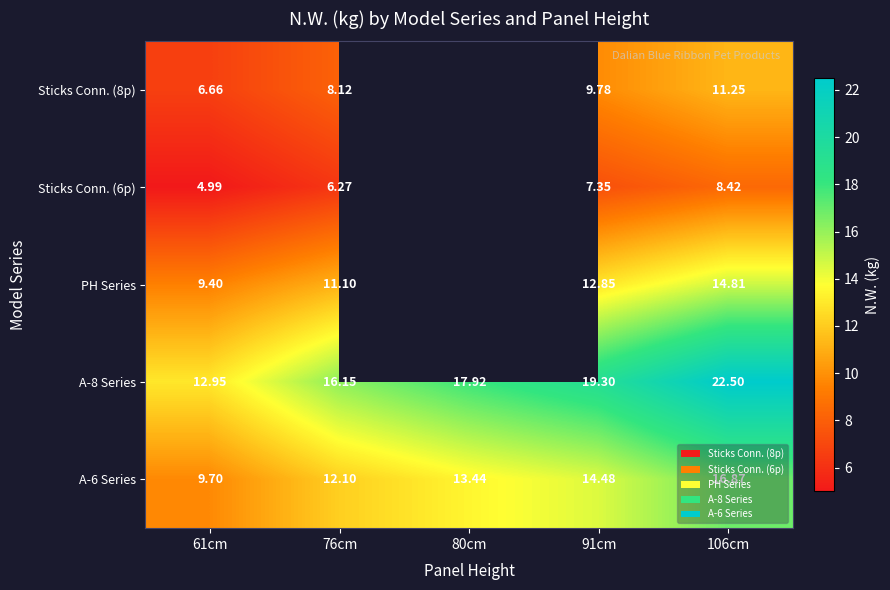

Is the value of A-8 Series at 76cm greater than the value of A-6 Series at 76cm?

Yes